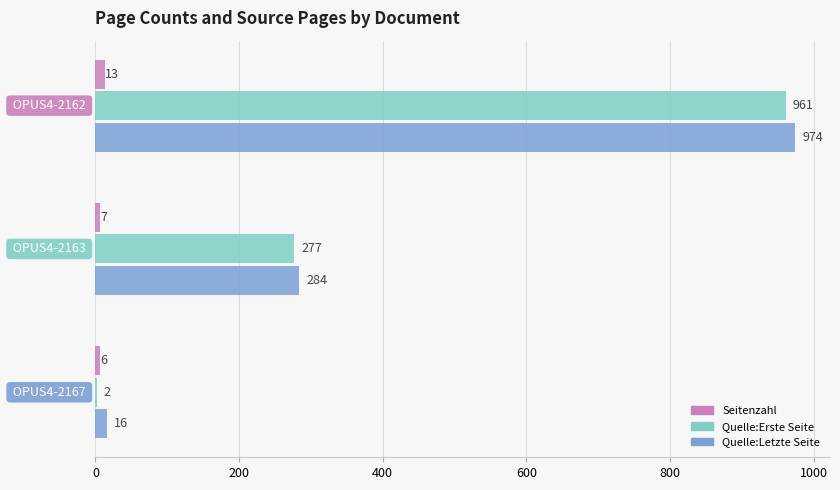

How many Quelle:Erste Seite values are between 2 and 961?

3